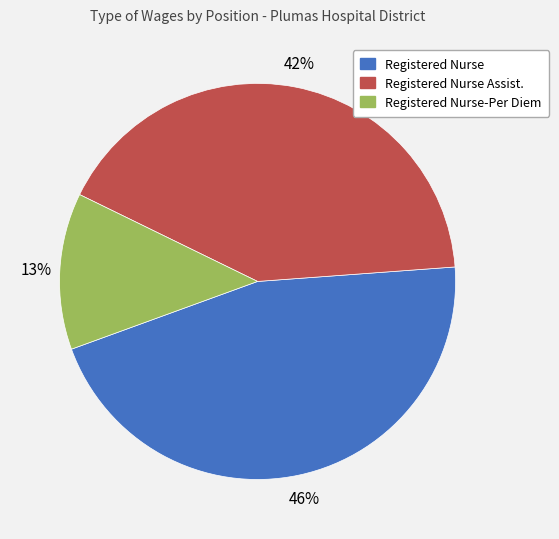

What percentage is the Registered Nurse slice, to the nearest percent?

46%